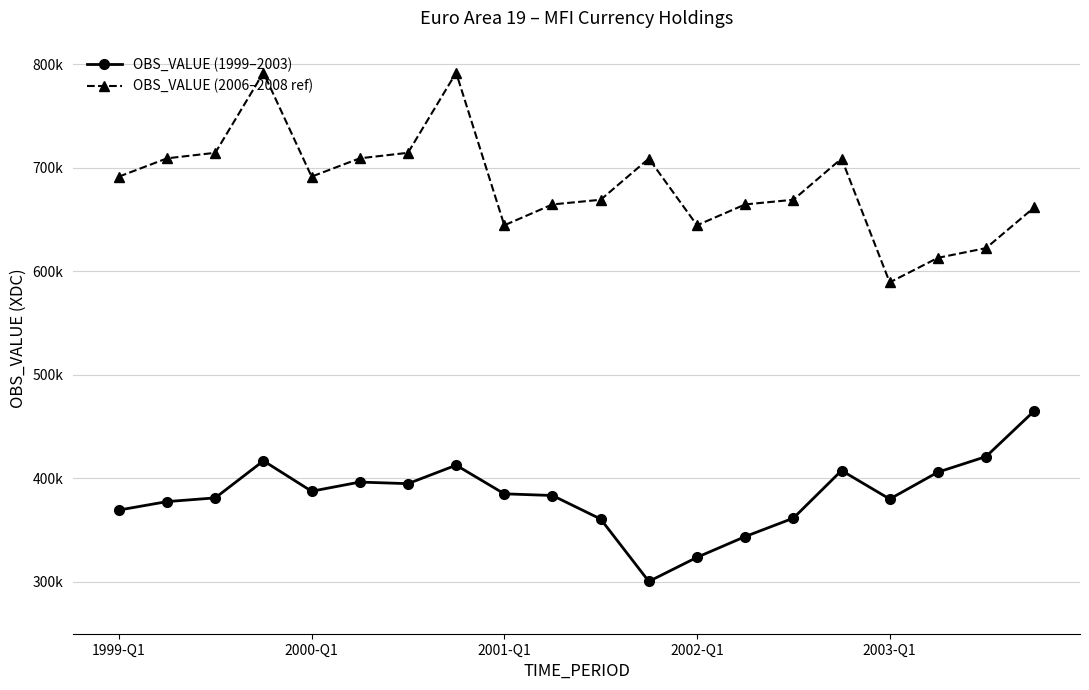

Is this an area chart (filled region under the line)?

No